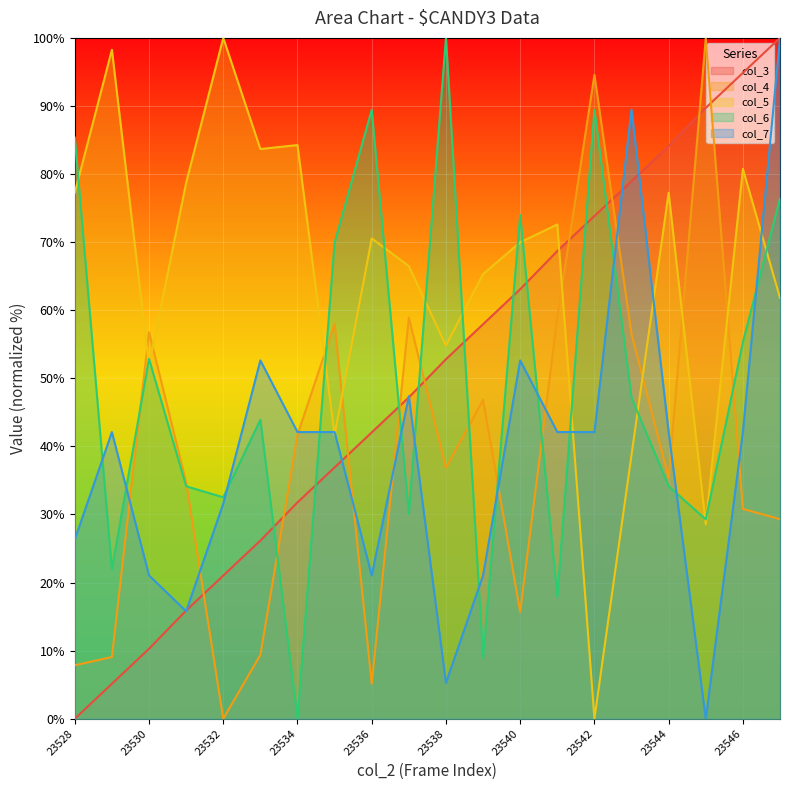

How many values in col_6 are above zero?

19